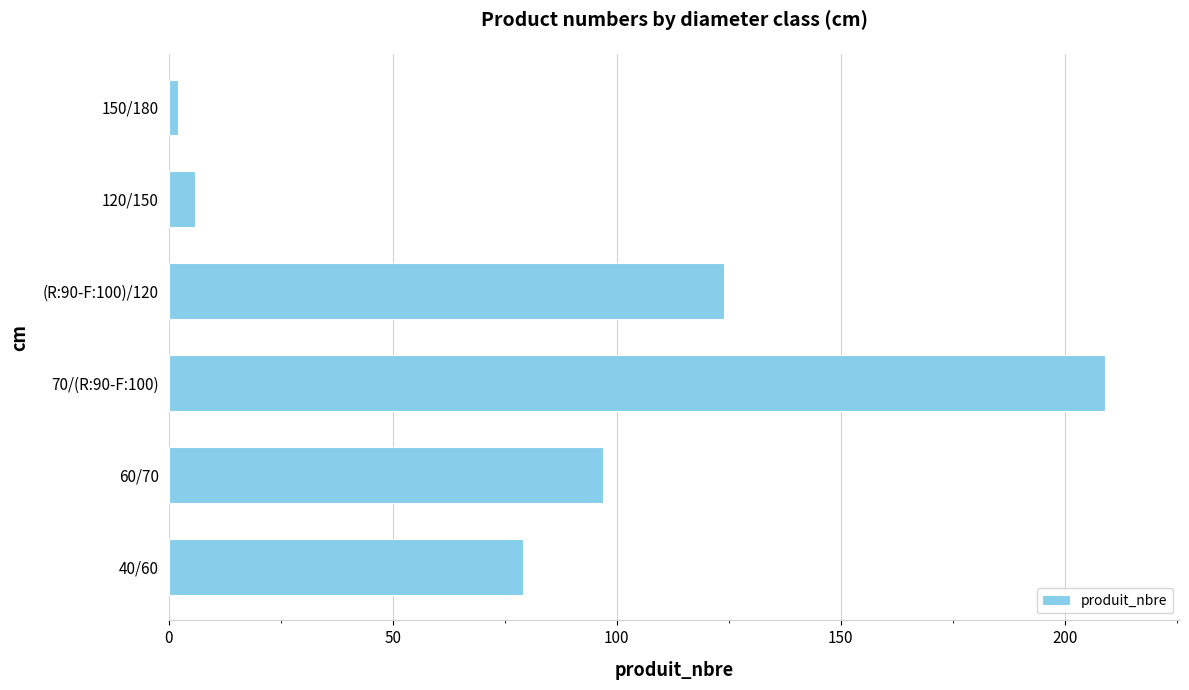

Does the chart contain stacked bars?

No